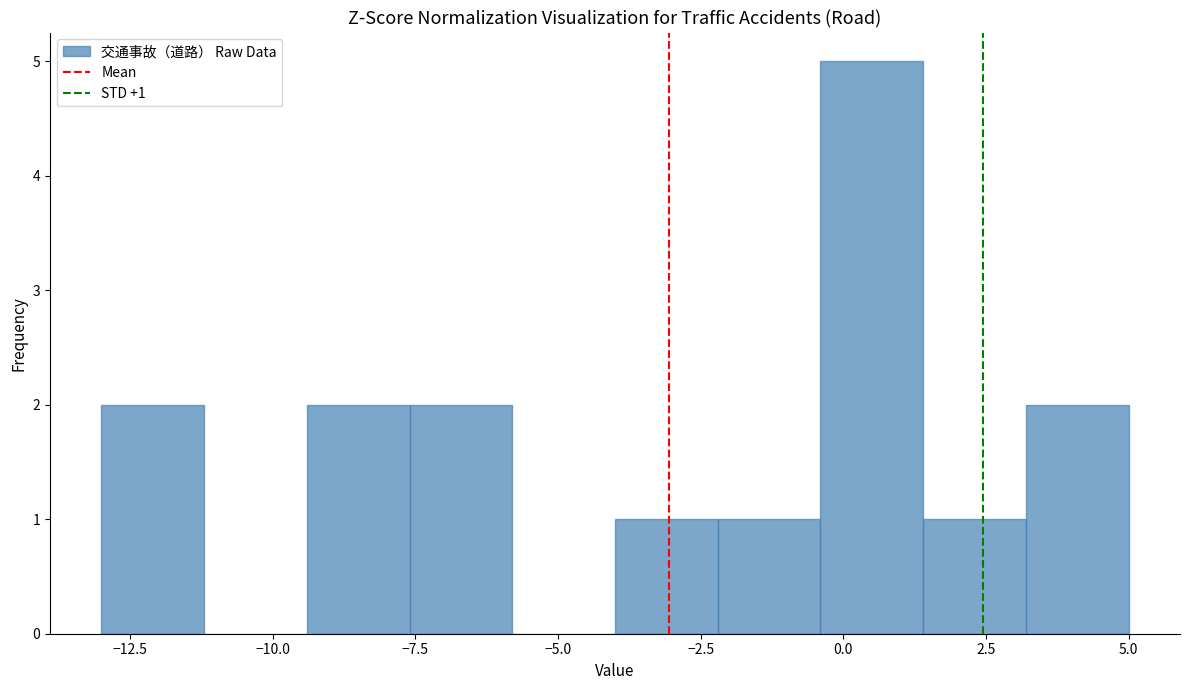

Around what value on the x-axis is the tallest bar? Give the approximate position of its centre, as read against the axis.

0.5